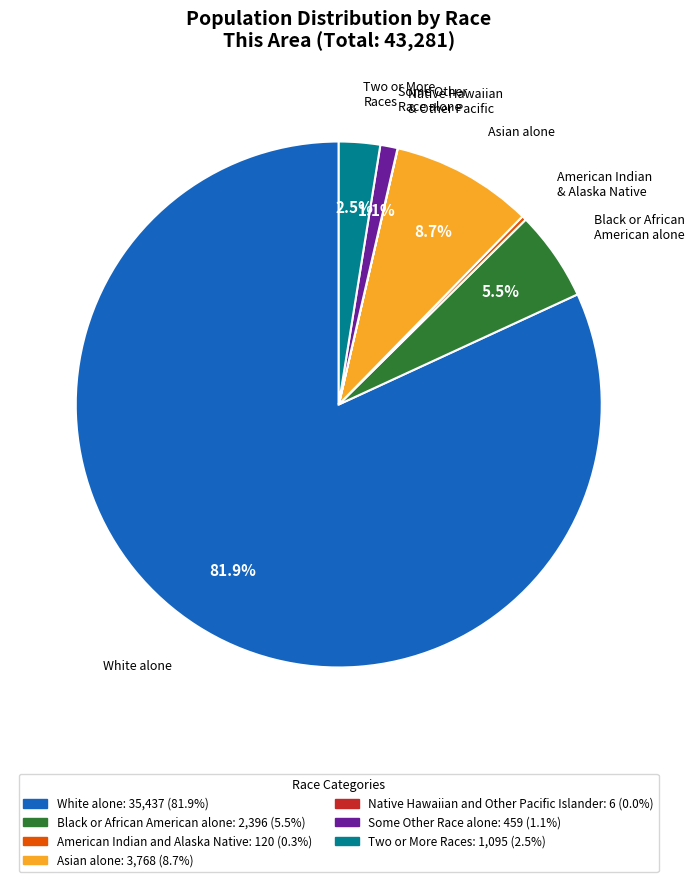

Does any single category account for the majority?

Yes